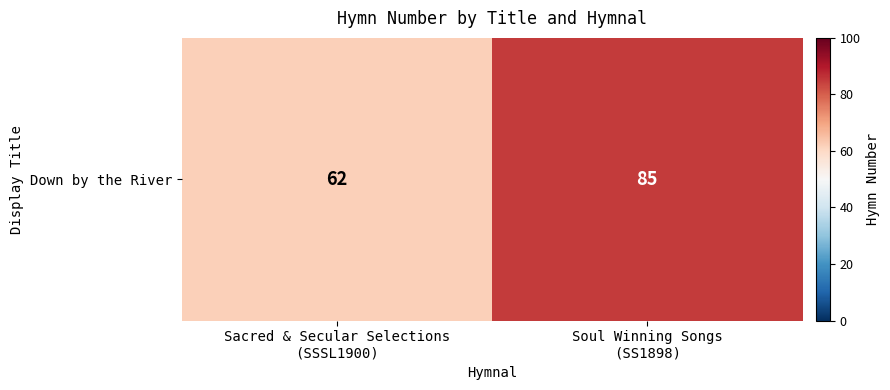

At which category does the chart reach its peak across all series?

Soul Winning Songs
(SS1898)